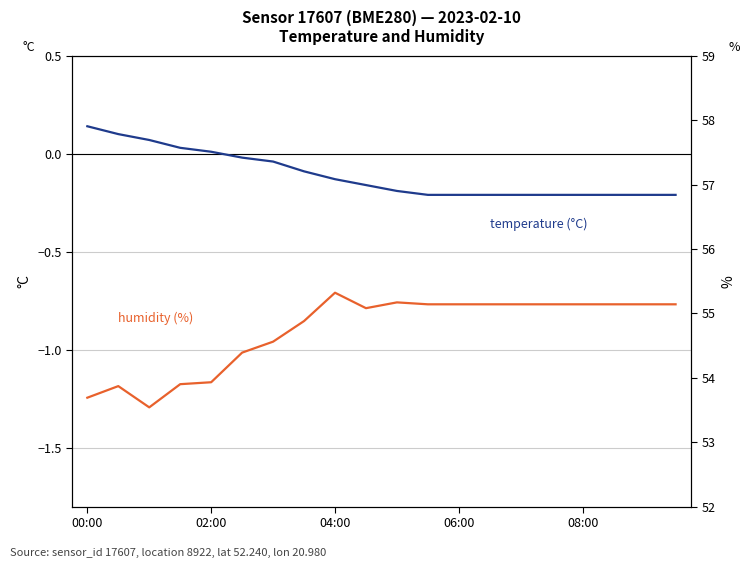

Where does the humidity series first go above 55?

04:00